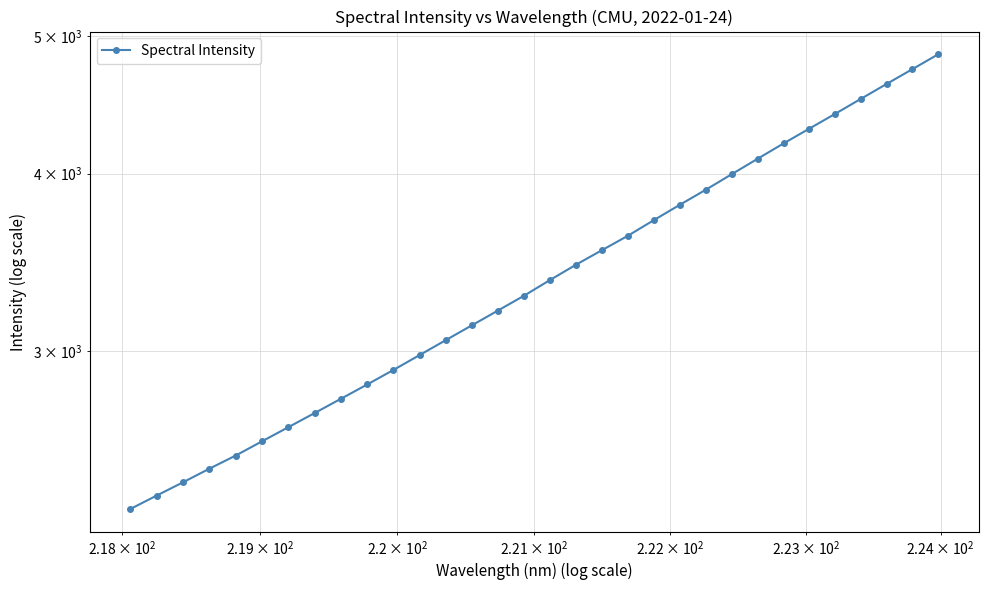

What is the difference between the second highest and second lowest values?

2368.8